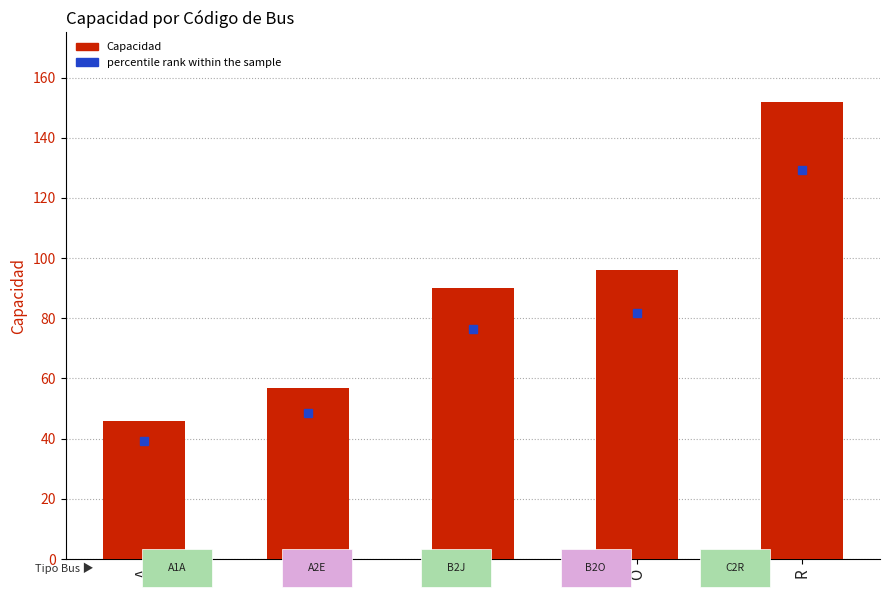

Is it true that the value at J is 48?

False